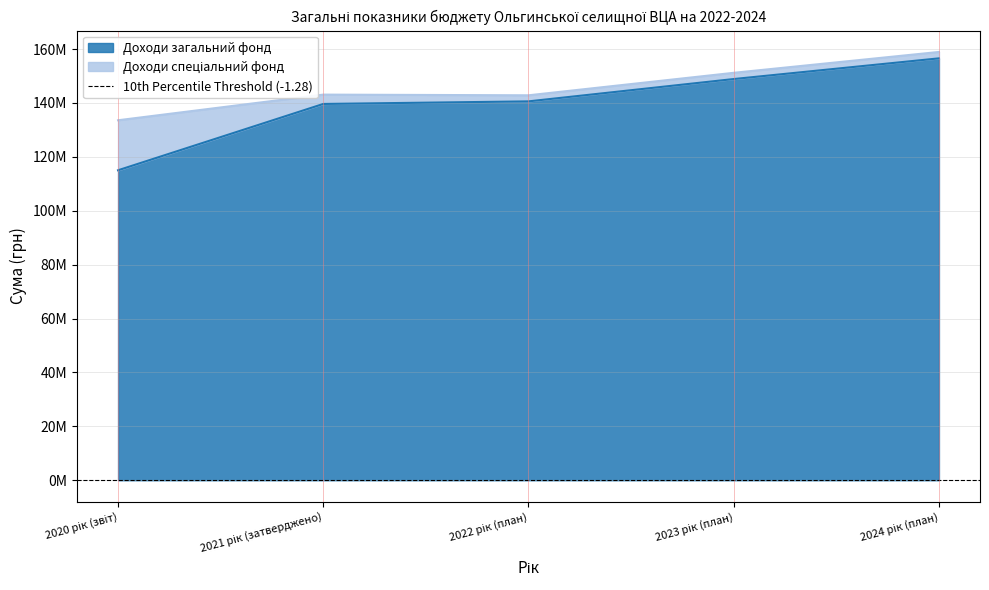

What is the sum of all values?

700603085